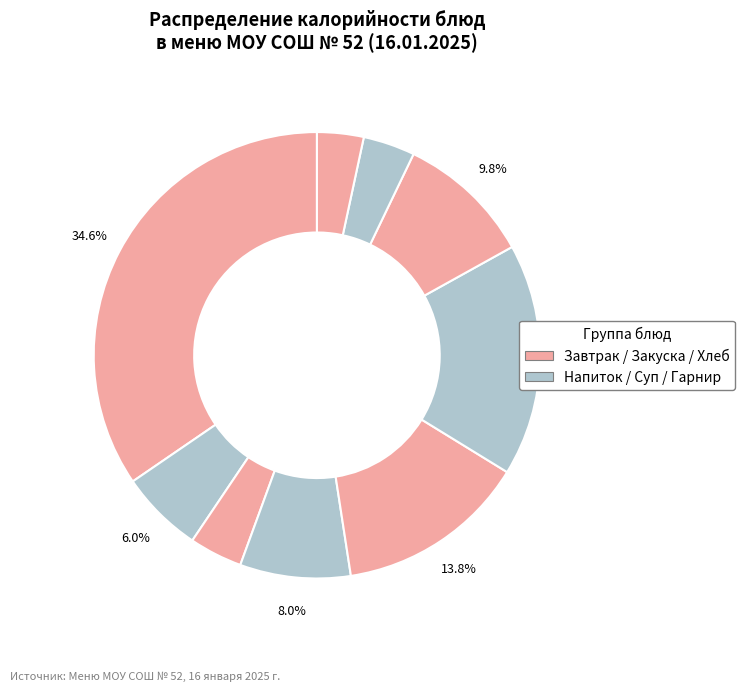

What is the smallest slice in the pie chart?

Хлеб ржаной